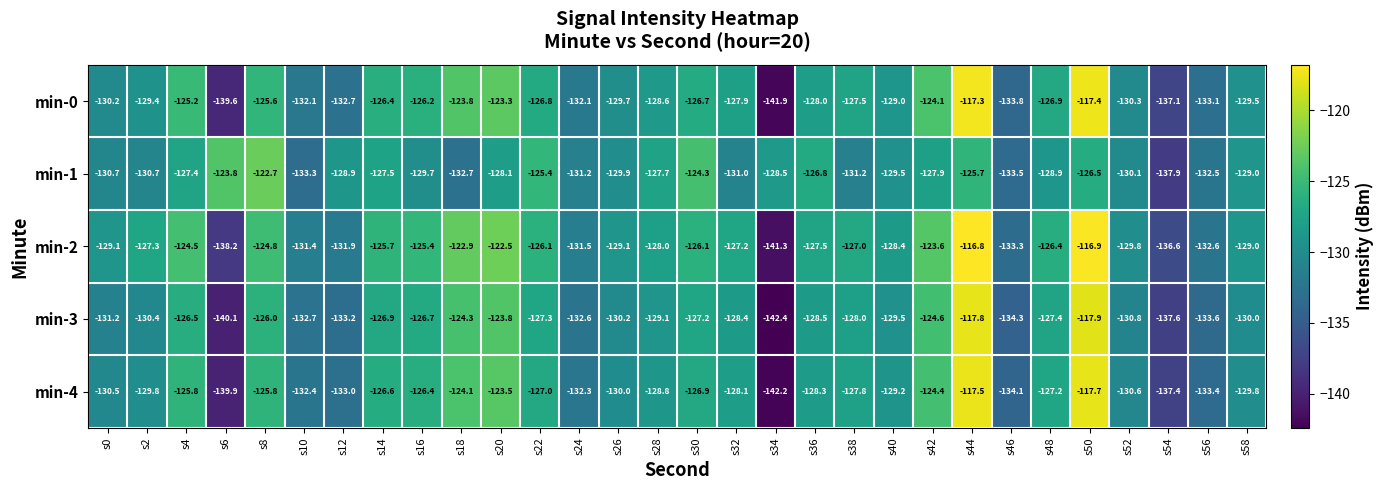

What value does the min-4 series have at s50?

-117.7